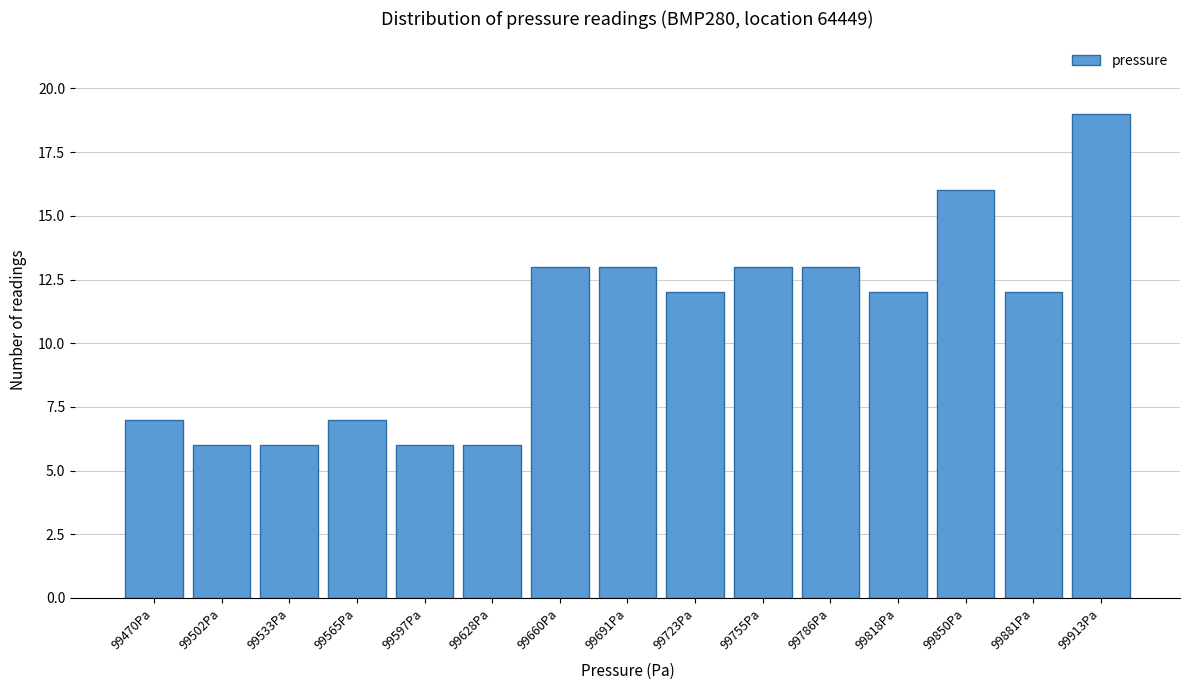

Reading left to right, extract all data points from this chart.

7	6	6	7	6	6	13	13	12	13	13	12	16	12	19